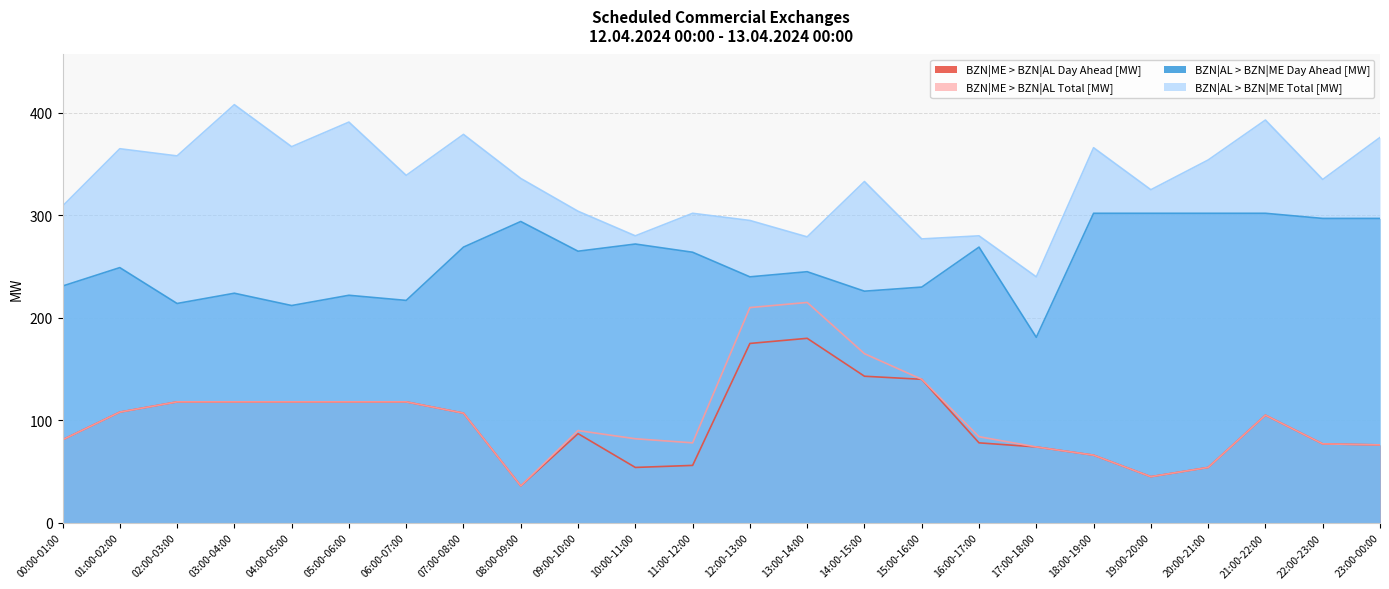

Where is BZN|ME > BZN|AL Total [MW] nearest to the value 125?

02:00-03:00